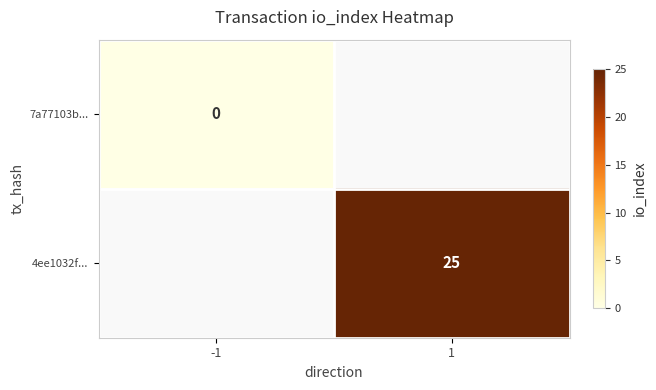

Is the value of 4ee1032f... at 1 greater than the value of 7a77103b... at -1?

Yes